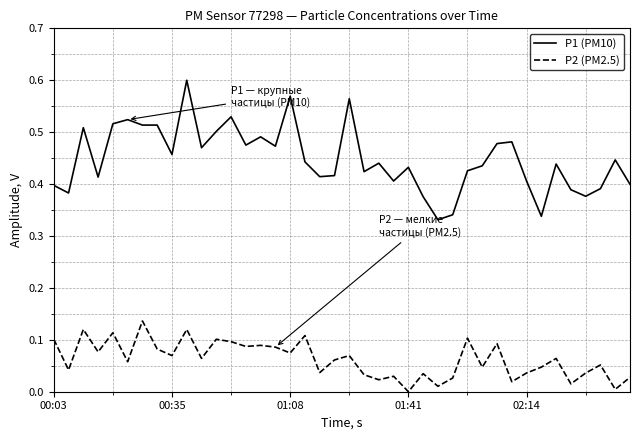

True or false: P1 (PM10) and P2 (PM2.5) intersect in this chart.

False